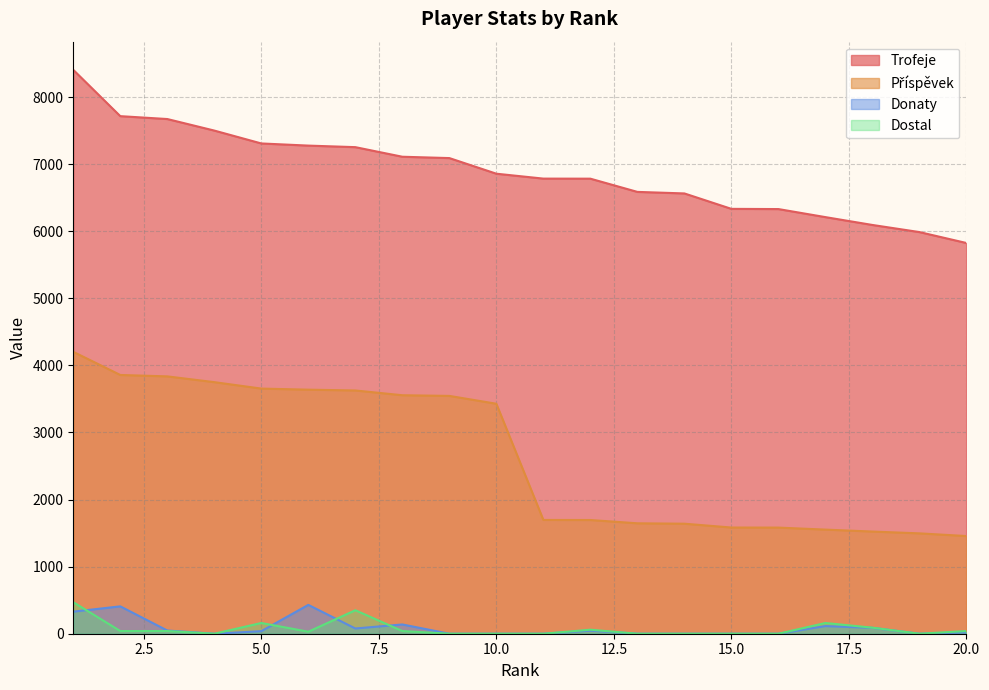

True or false: Donaty and Trofeje cross at least once.

False